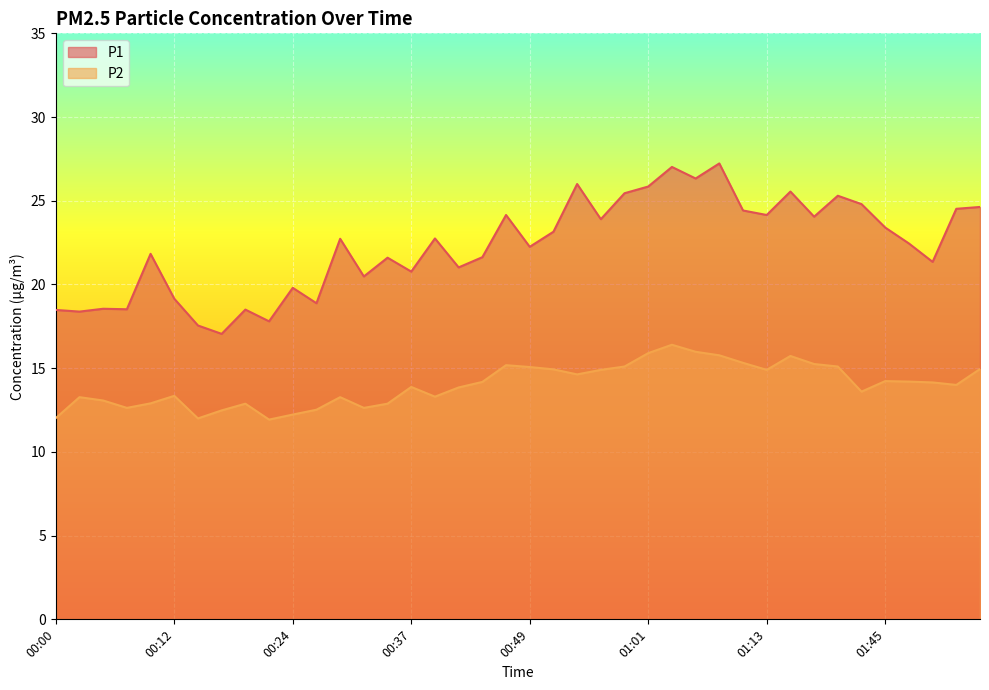

How many series are shown in this chart?

2